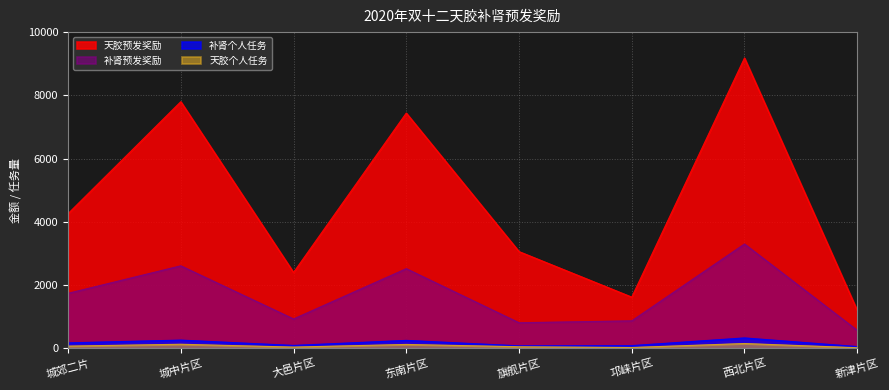

True or false: 补肾个人任务 and 补肾预发奖励 cross at least once.

False